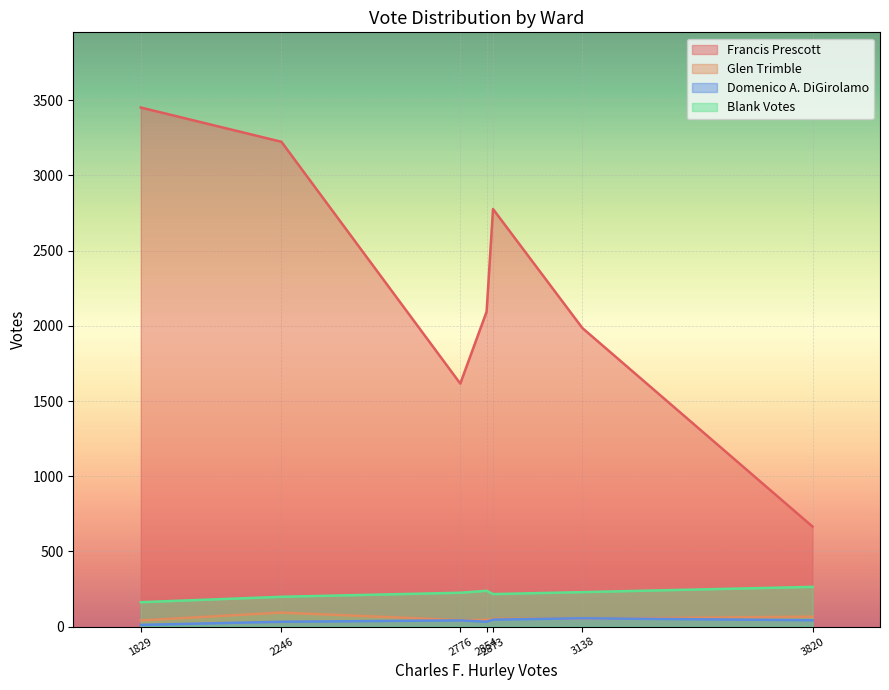

List the series in order of their peak value, lowest first.

Domenico A. DiGirolamo, Glen Trimble, Blank Votes, Francis Prescott